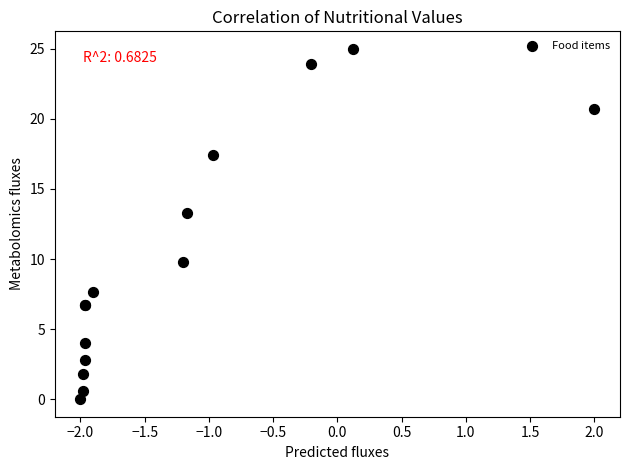

What Y value in the scatter plot is closest to 12?

13.3